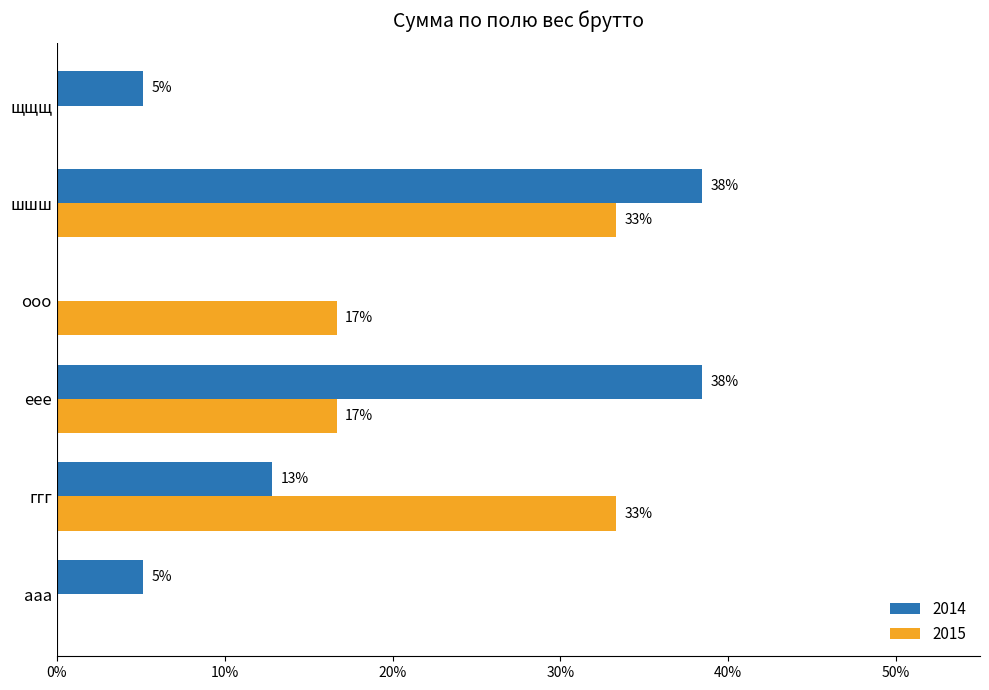

Count the 2015 values in the range 0 to 1.

6